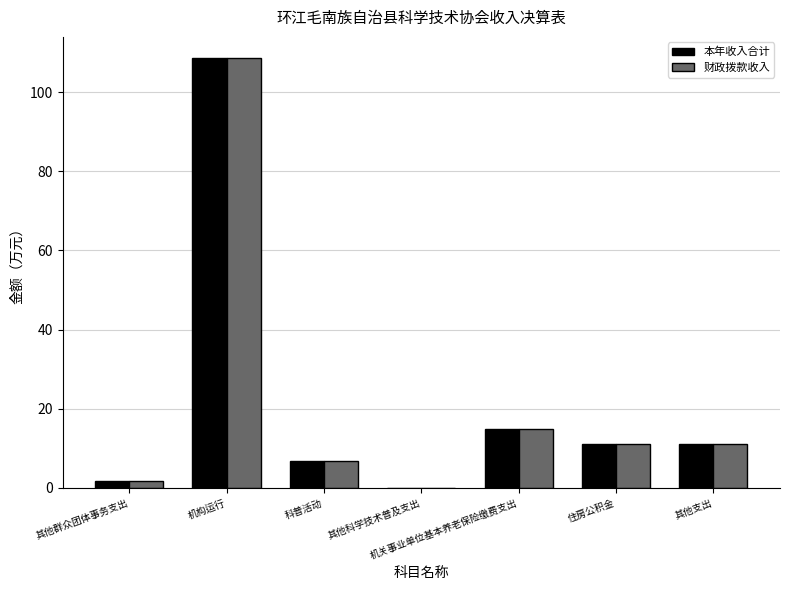

What is the greatest value displayed?

108.5